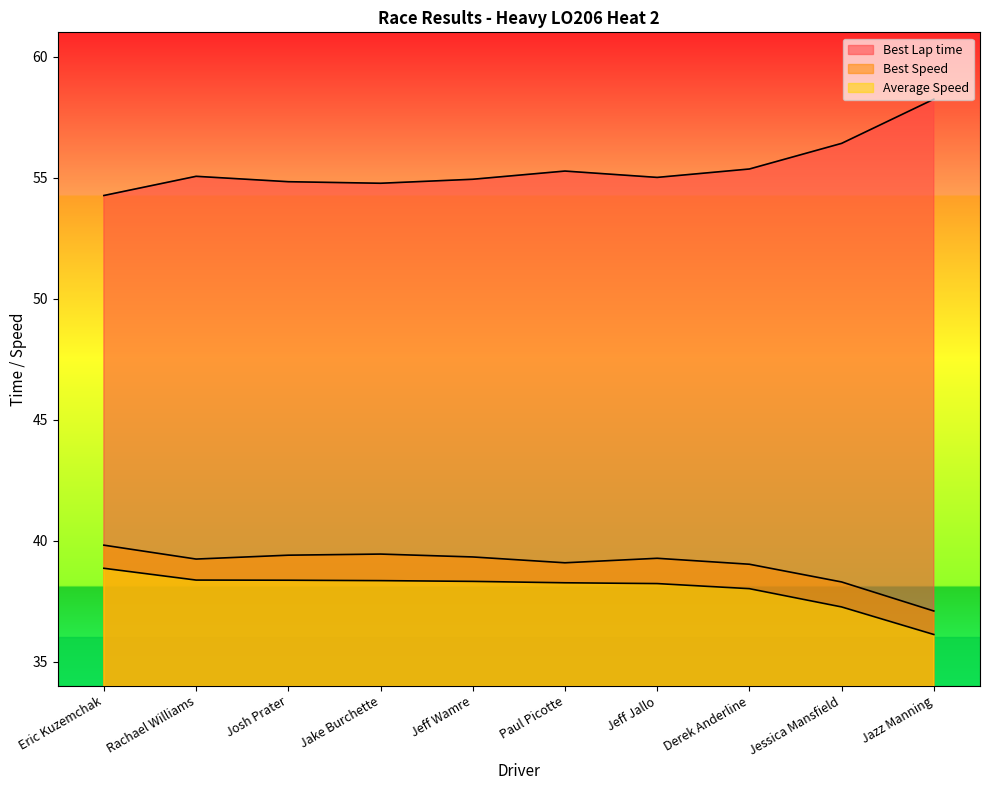

Between Jessica Mansfield and Derek Anderline, which is larger?

Jessica Mansfield